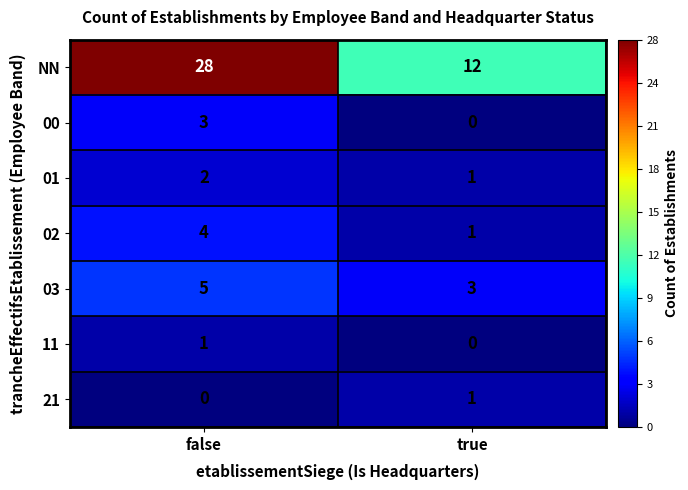

How many values in the 01 series are below 2?

1